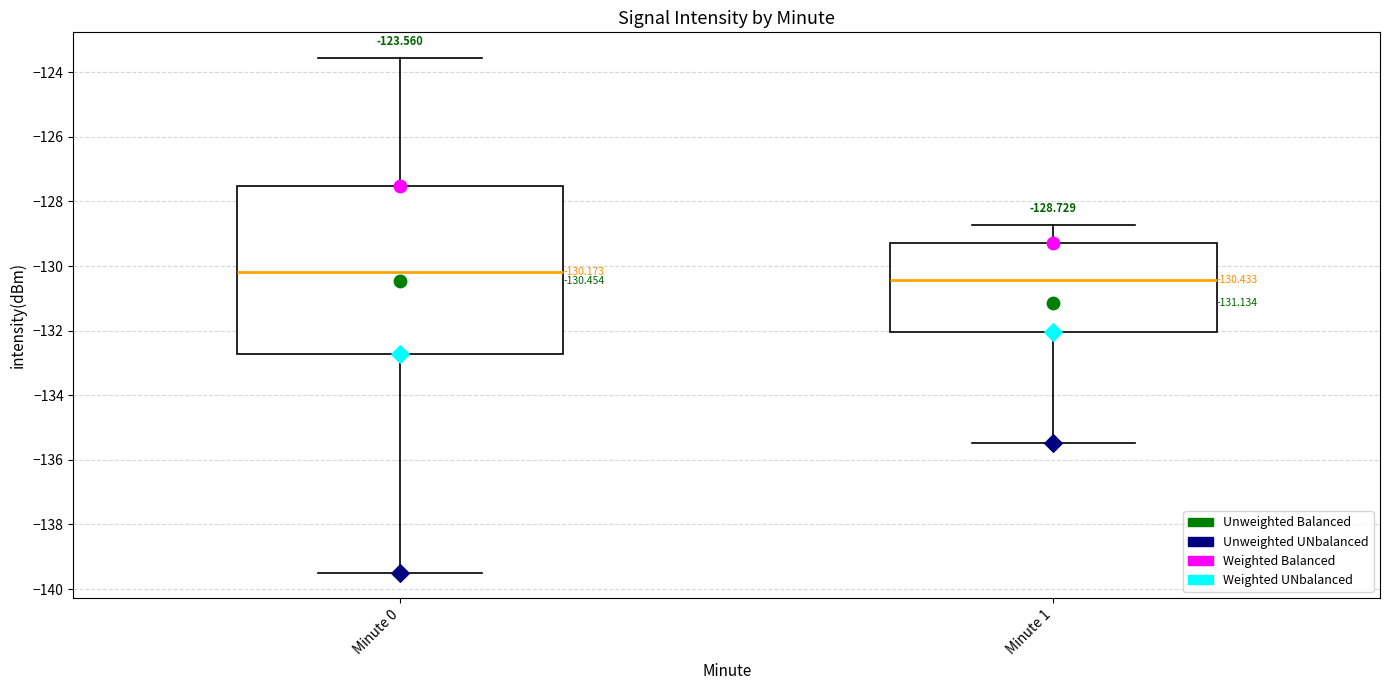

Which box's median line is the highest?

Minute 0